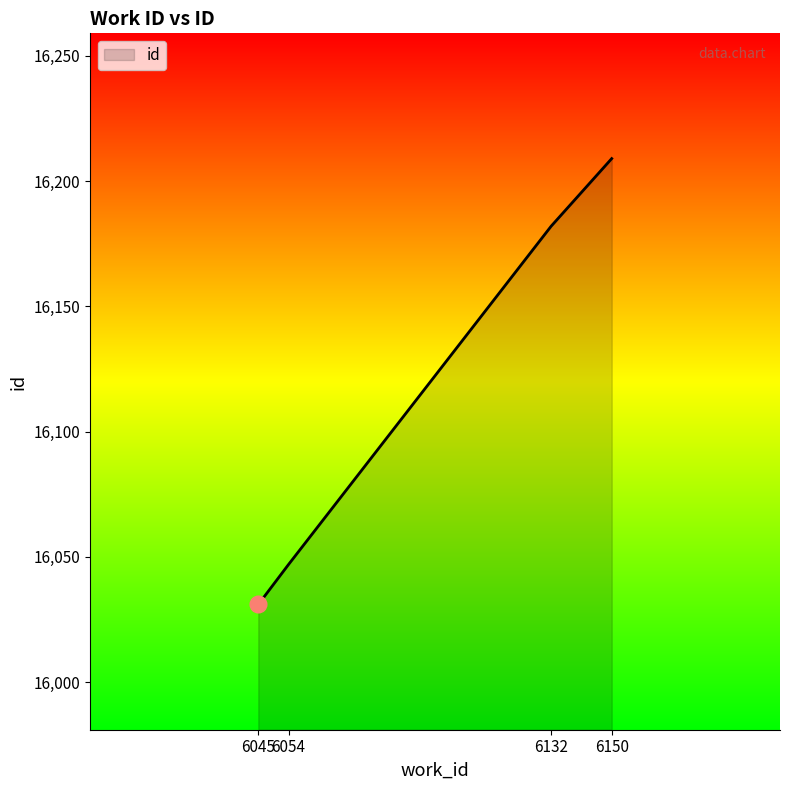

At which label is the value closest to 16120?

6132